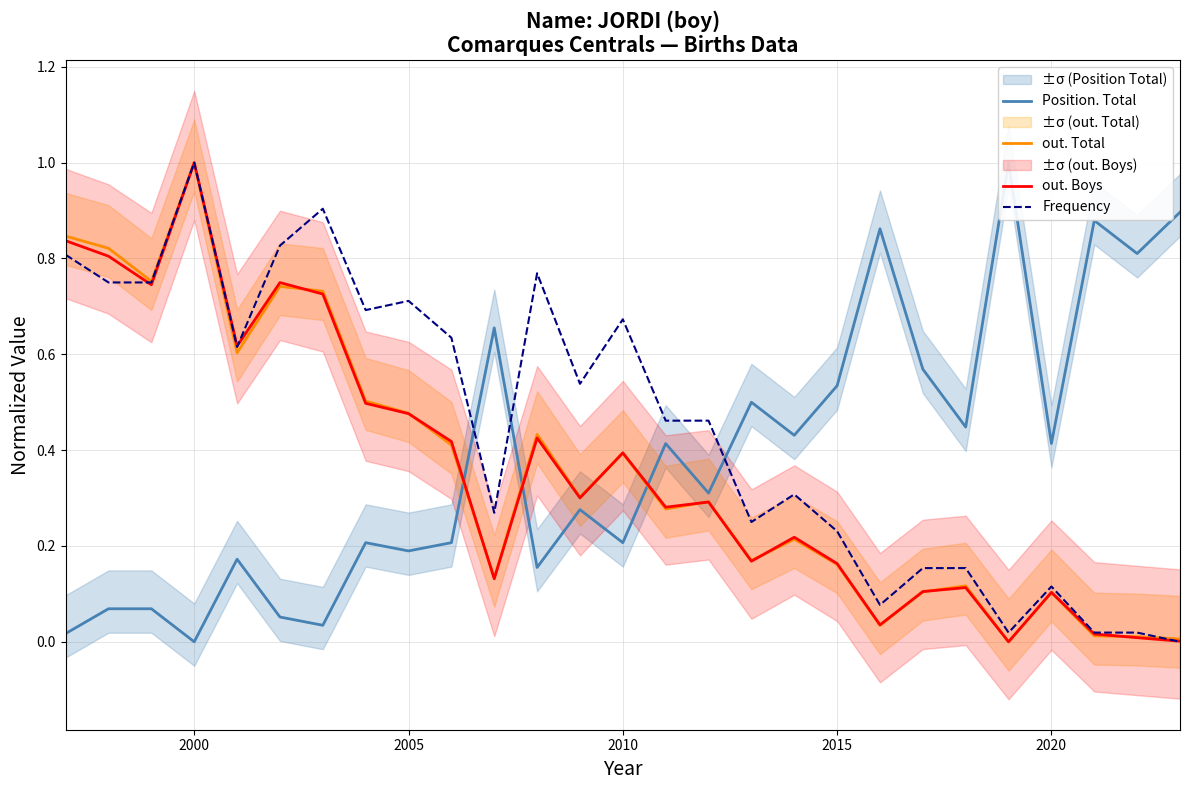

How many positive values does the Position. Total series have?

26